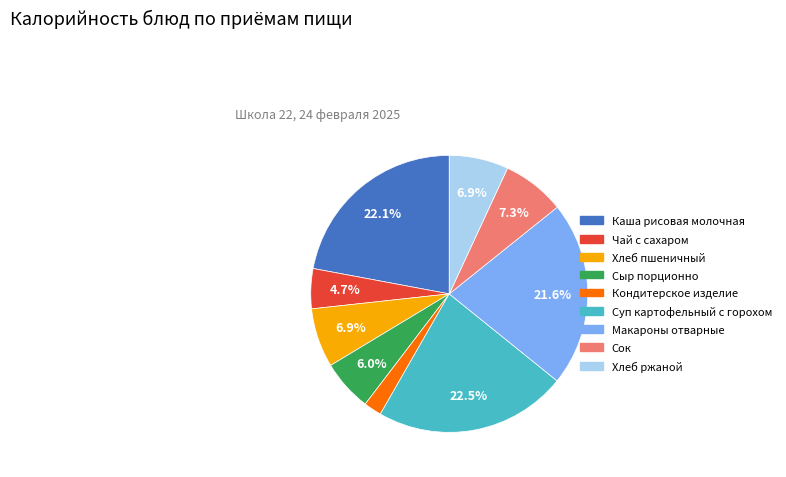

Which has a higher value, Каша рисовая молочная or Сыр порционно?

Каша рисовая молочная